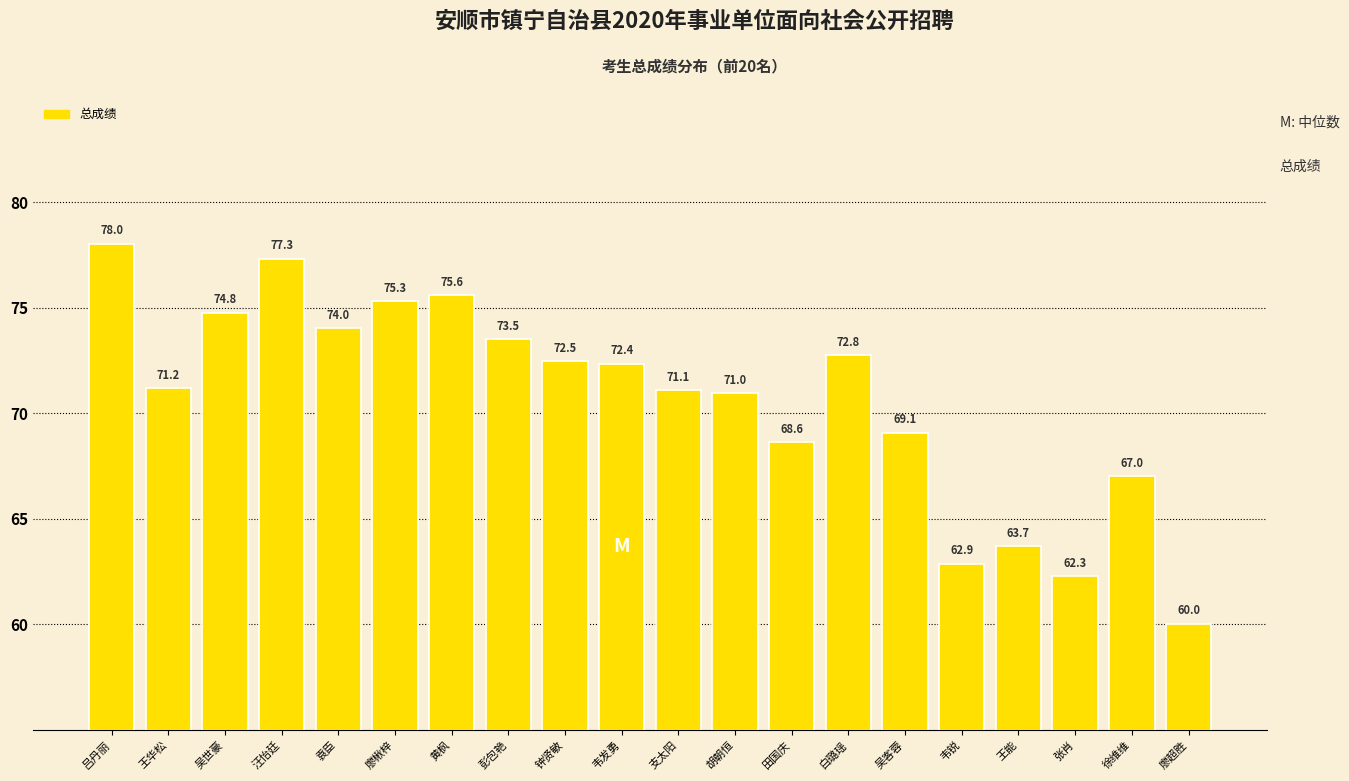

What is the smallest value displayed?

60.0